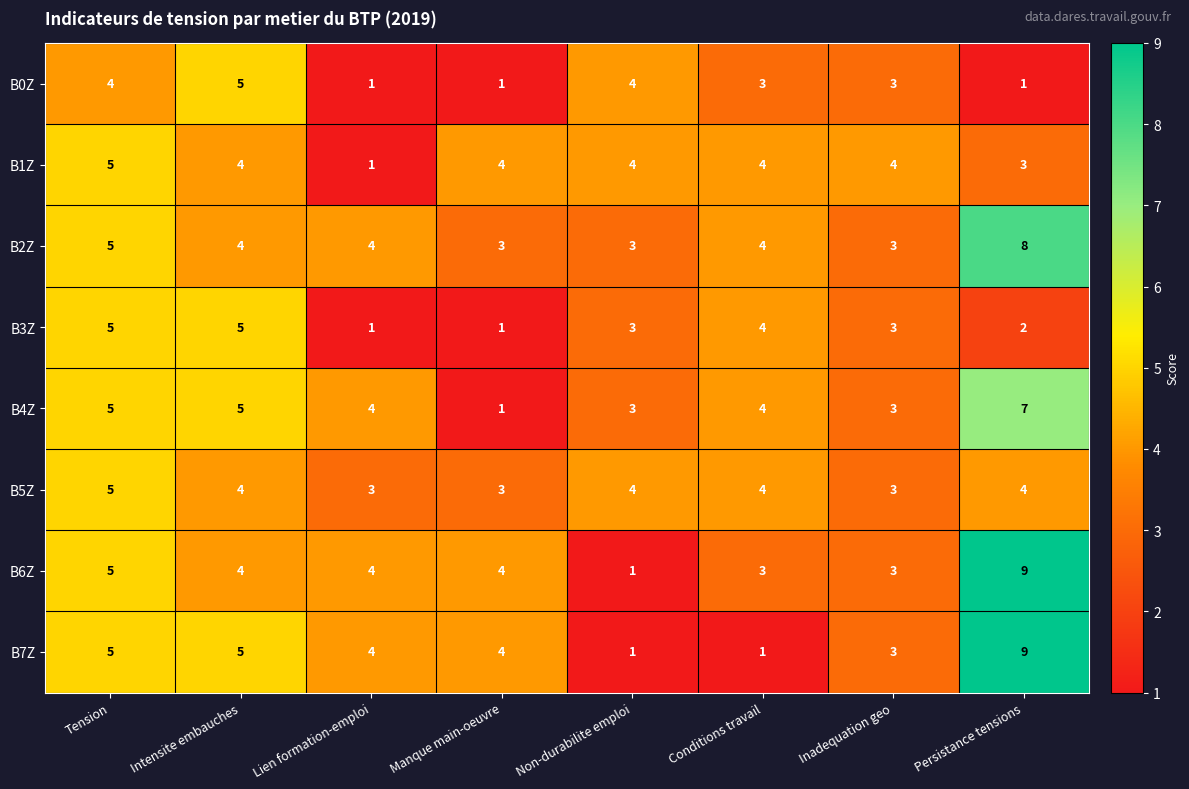

What is the sum of all B6Z values?

33